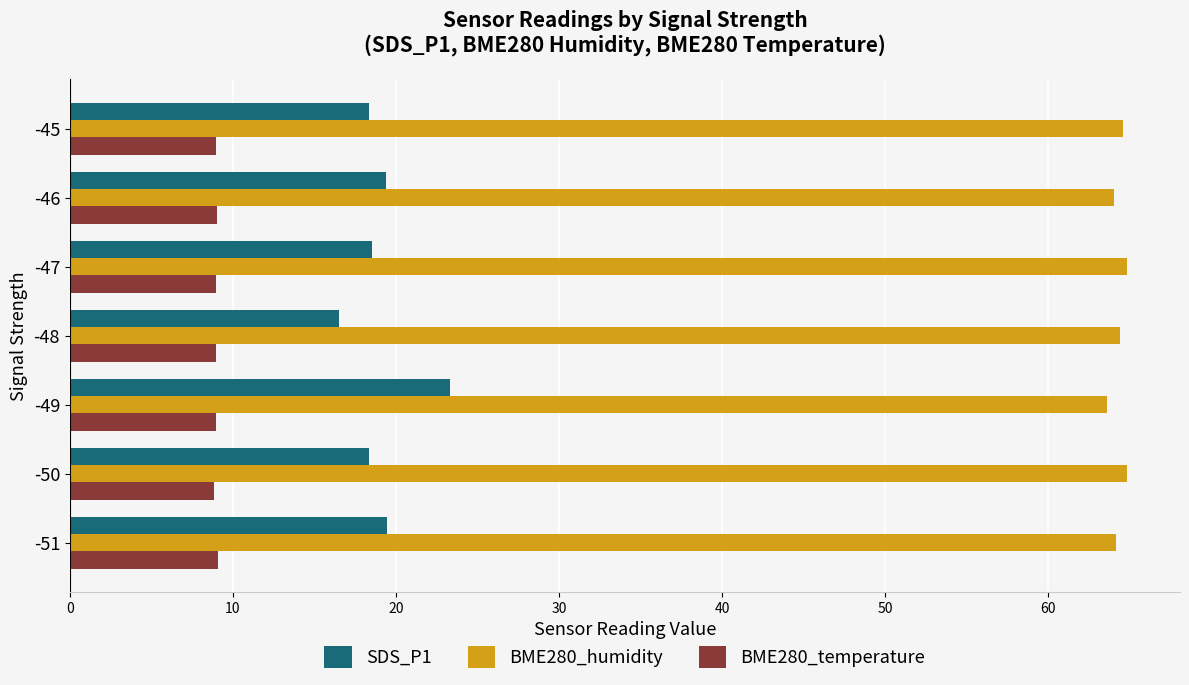

What is the greatest value displayed?

64.8